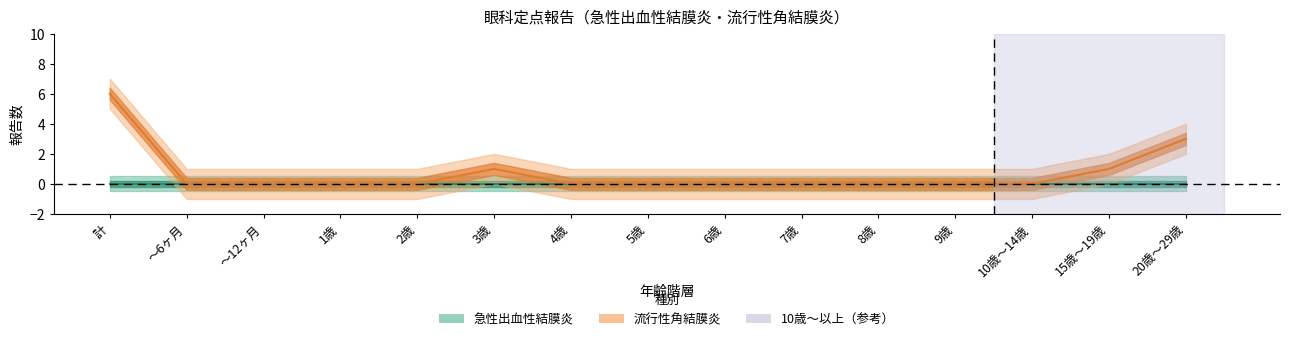

Reading left to right, list all the values displayed in this chart.

計=6	～6ヶ月=0	～12ヶ月=0	1歳=0	2歳=0	3歳=1	4歳=0	5歳=0	6歳=0	7歳=0	8歳=0	9歳=0	10歳～14歳=0	15歳～19歳=1	20歳～29歳=3